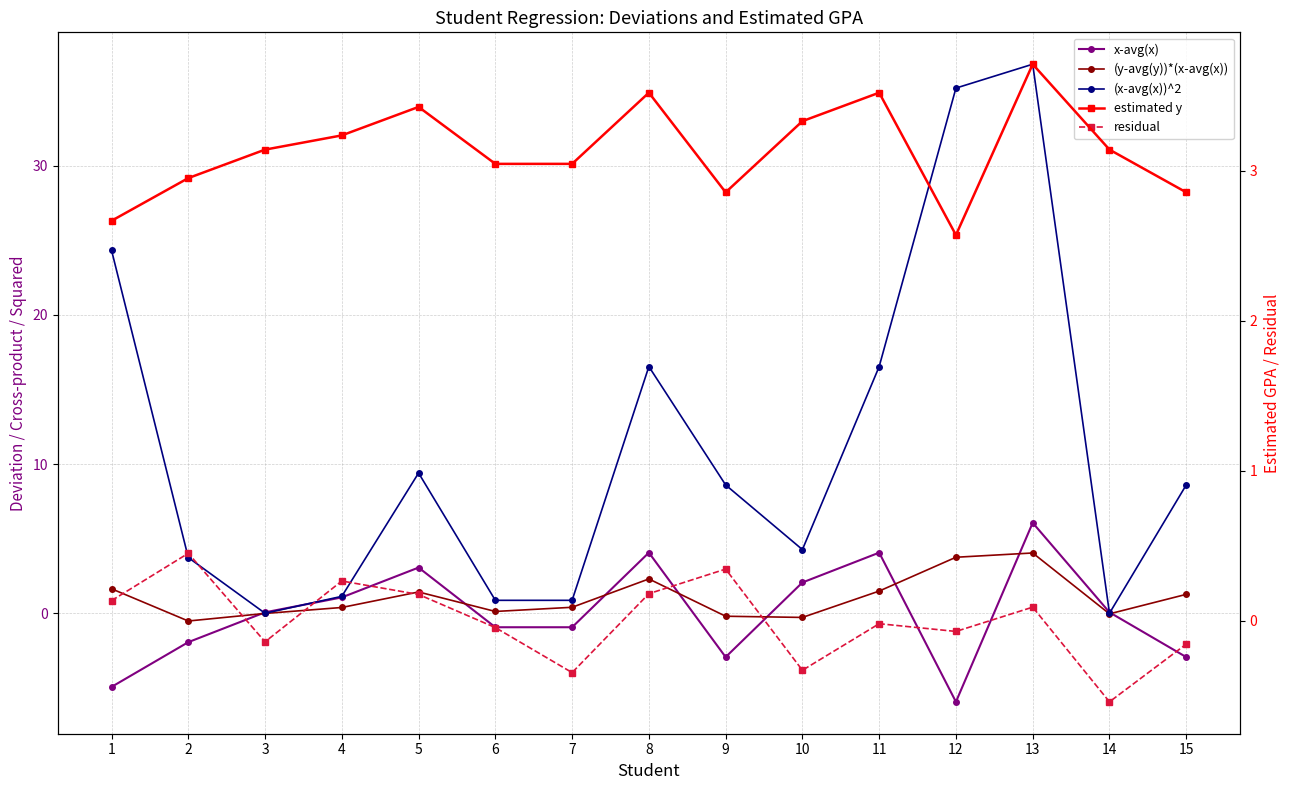

How many categories are shown in the chart?

15